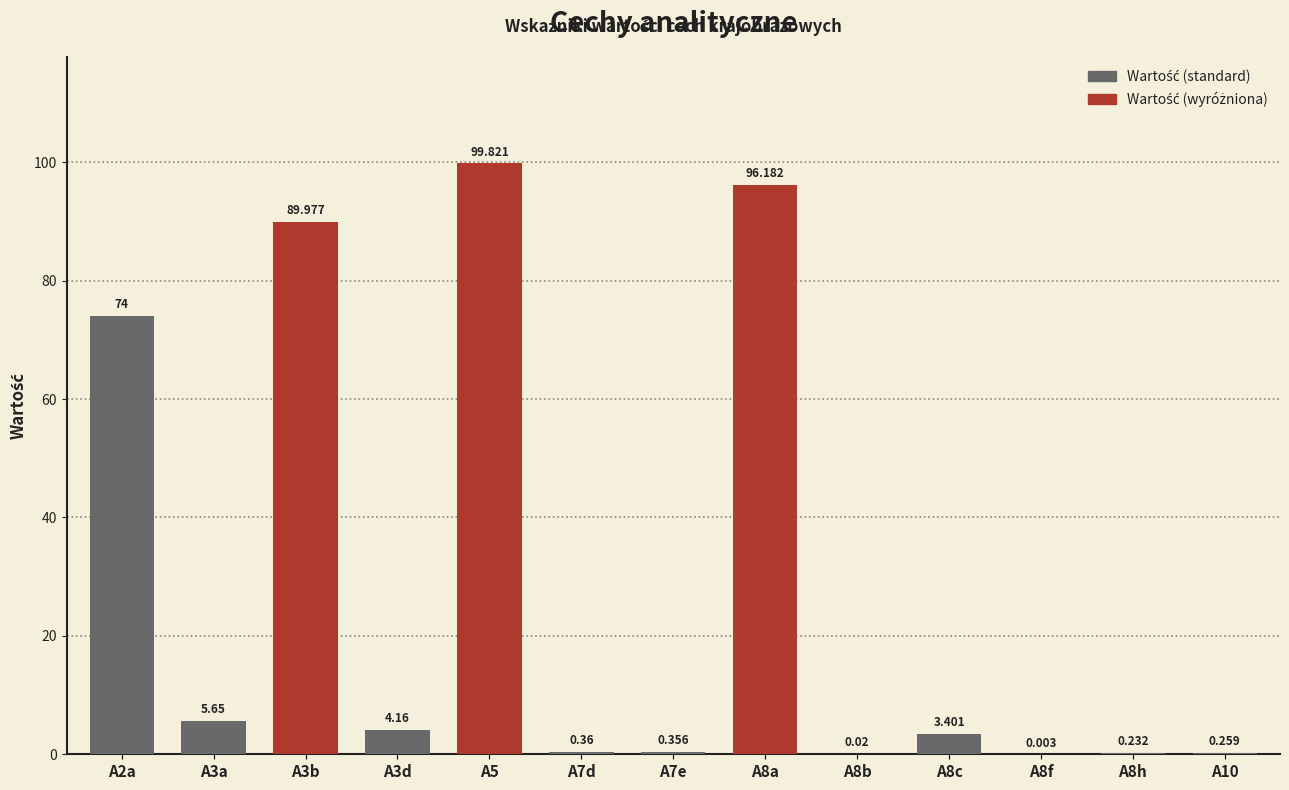

Approximately how many times larger is the value at A7d compared to A3d?

0.1